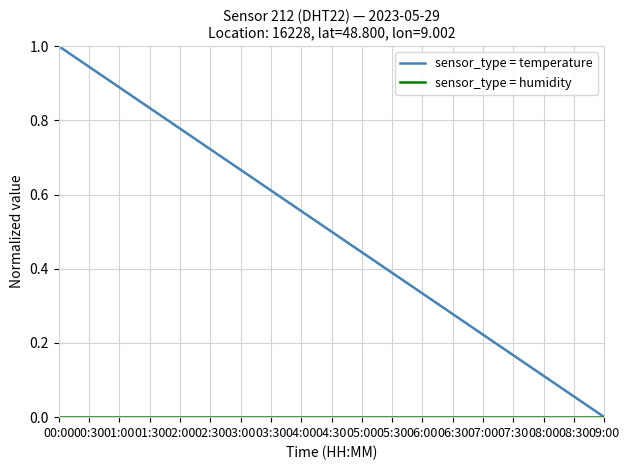

At which category does the chart reach its peak across all series?

00:00